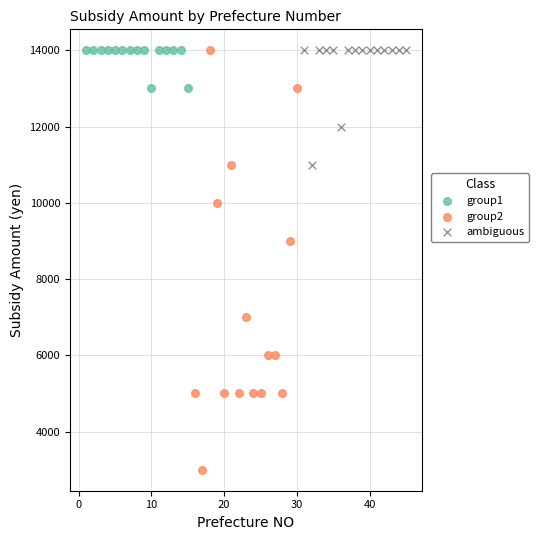

Which series has the widest spread of Y values?

group2